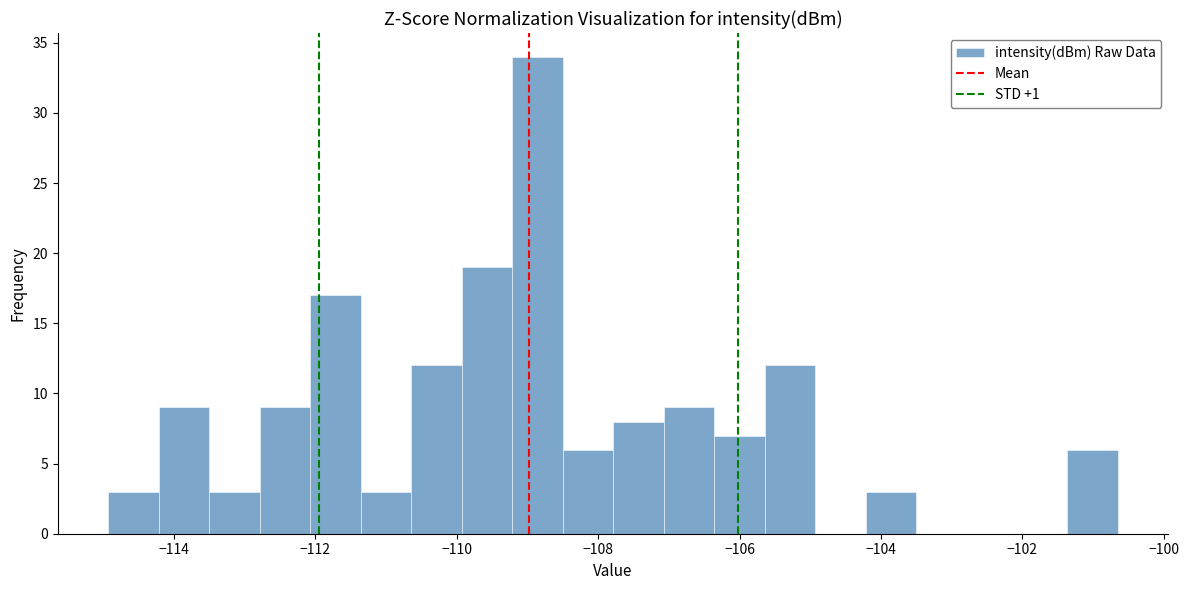

Around what value on the x-axis is the tallest bar? Give the approximate position of its centre, as read against the axis.

-108.8